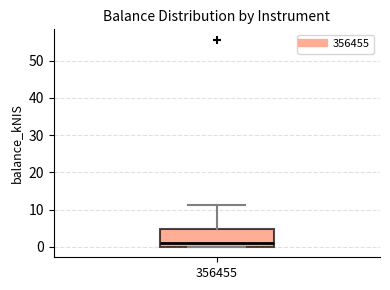

Read this box plot against the y-axis: the position of the median line, the range covered by the box, and the ends of both whiskers. The values are not printed on the chart, so give them approximately, as read against the axis.

median 1, box 0 to 5, whiskers 0 to 11